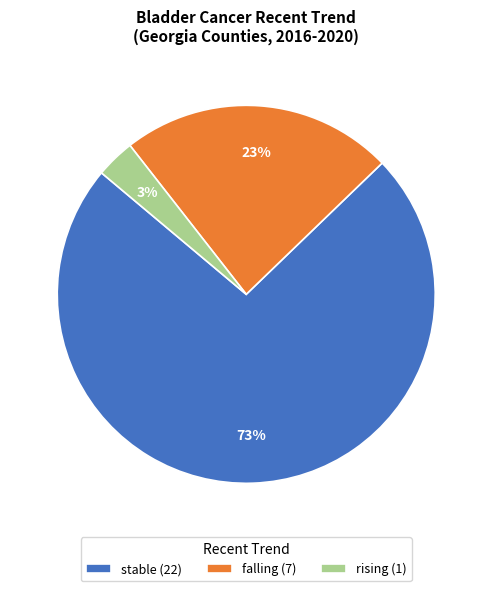

Rank the categories by value from highest to lowest.

stable, falling, rising